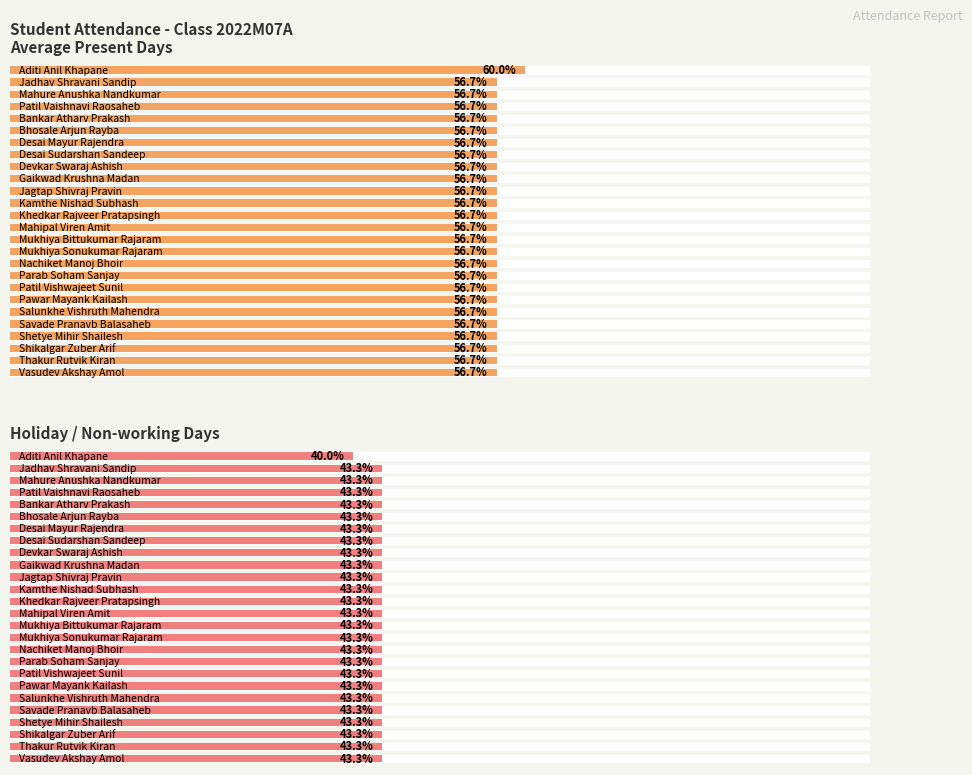

At which label does Holiday (H) reach its minimum?

Aditi Anil Khapane